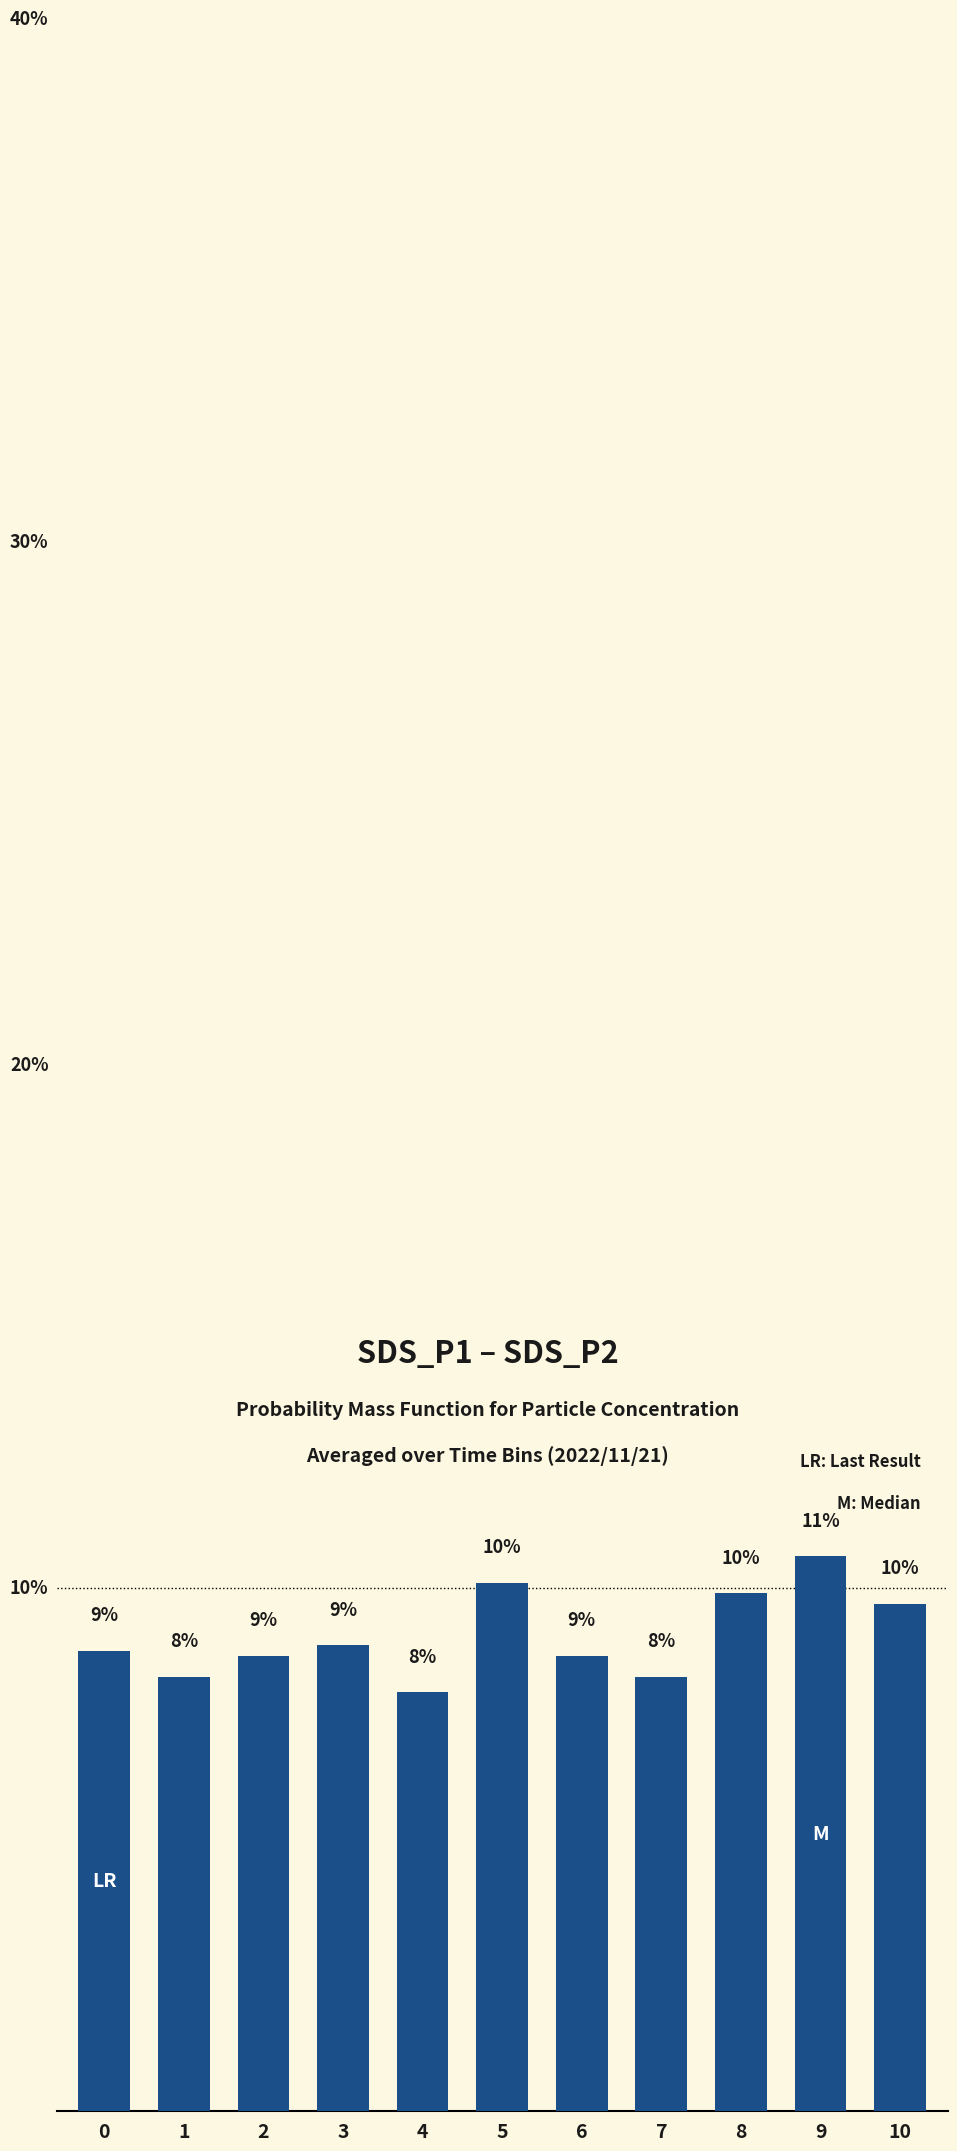

Does the chart contain any negative values?

No